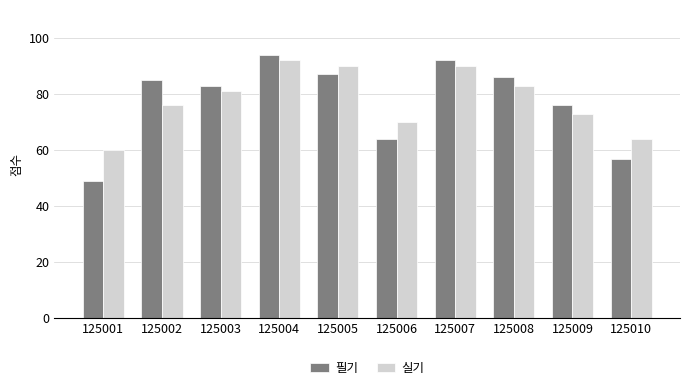

Count the number of categories in the chart.

10